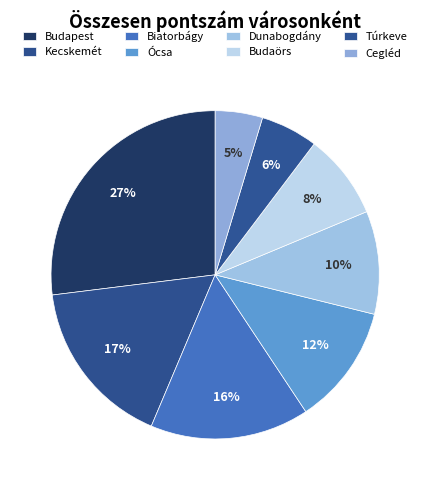

To the nearest percent, what portion does Ócsa represent?

12%